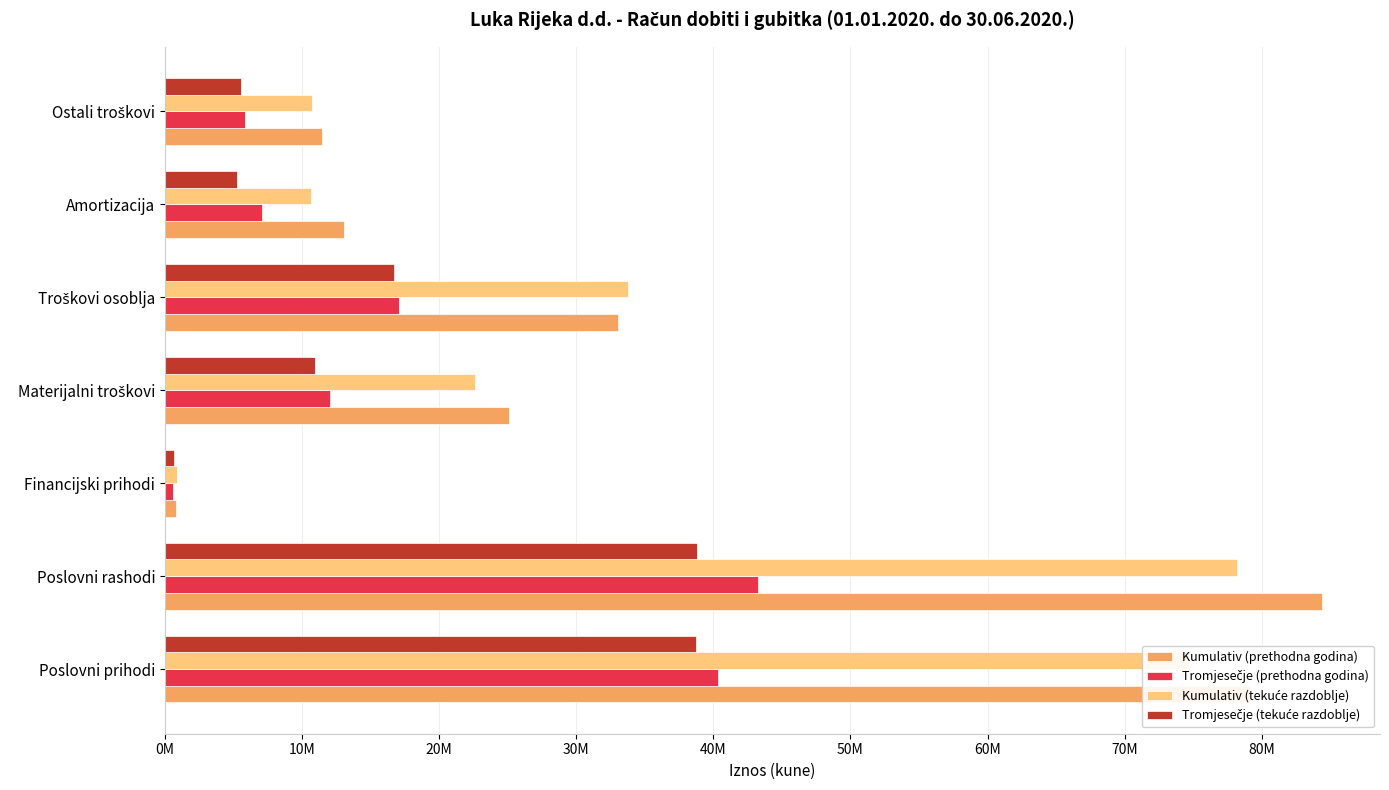

What is the minimum value for Tromjesečje (tekuće razdoblje)?

629246